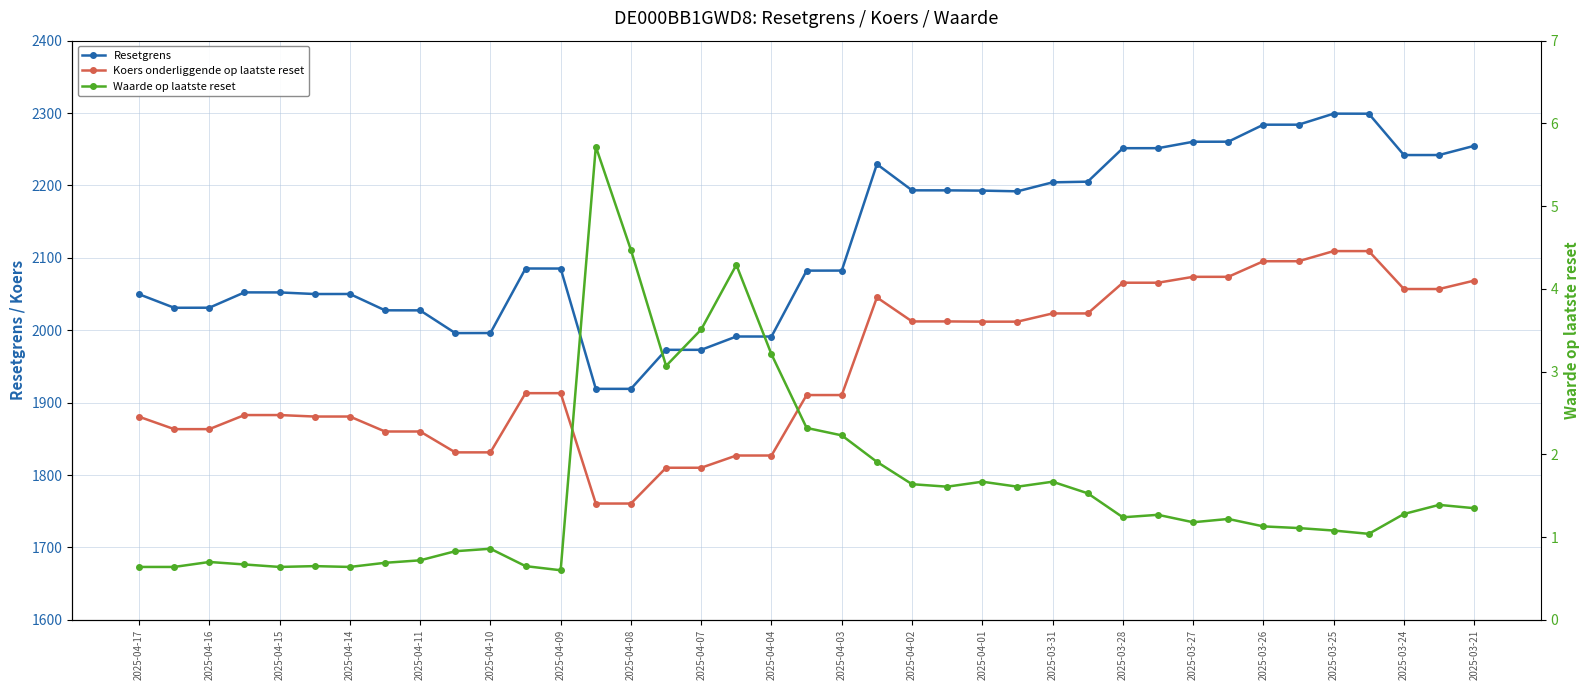

Rank the series at 29 from lowest to highest value.

Waarde op laatste reset, Koers onderliggende op laatste reset, Resetgrens